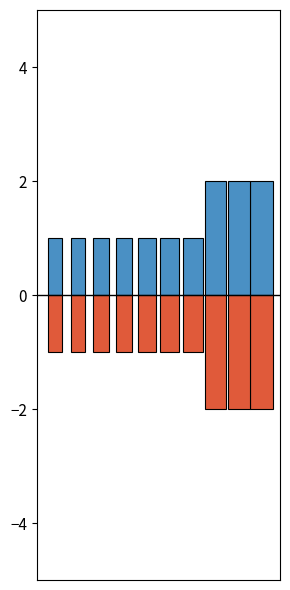

Which category has the highest value across all series?

2022-12-04